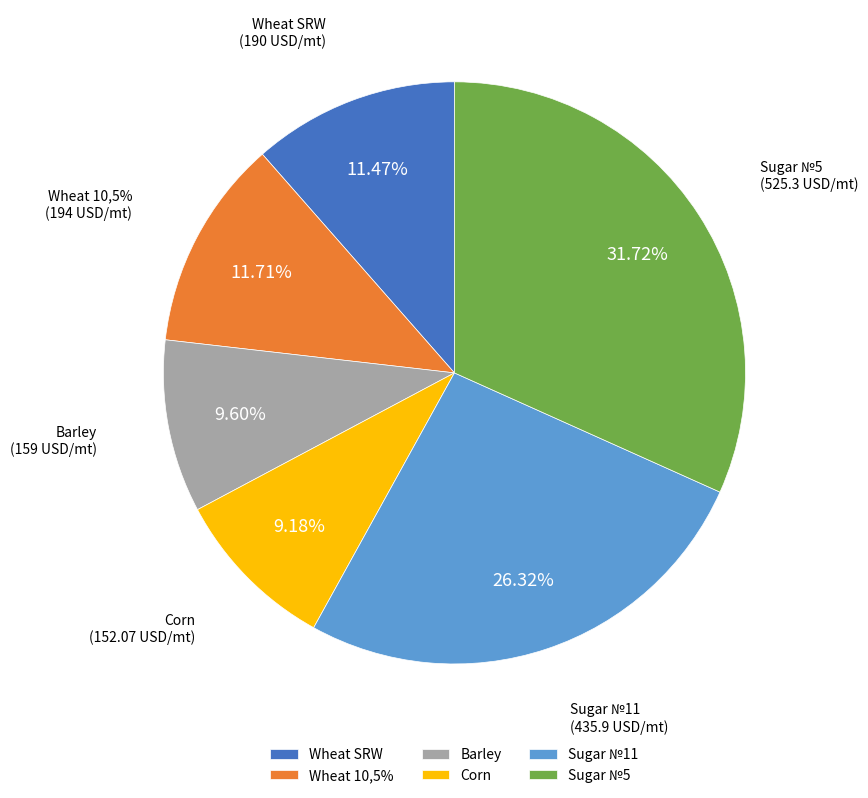

Is it true that Wheat SRW is 11% of the pie?

True